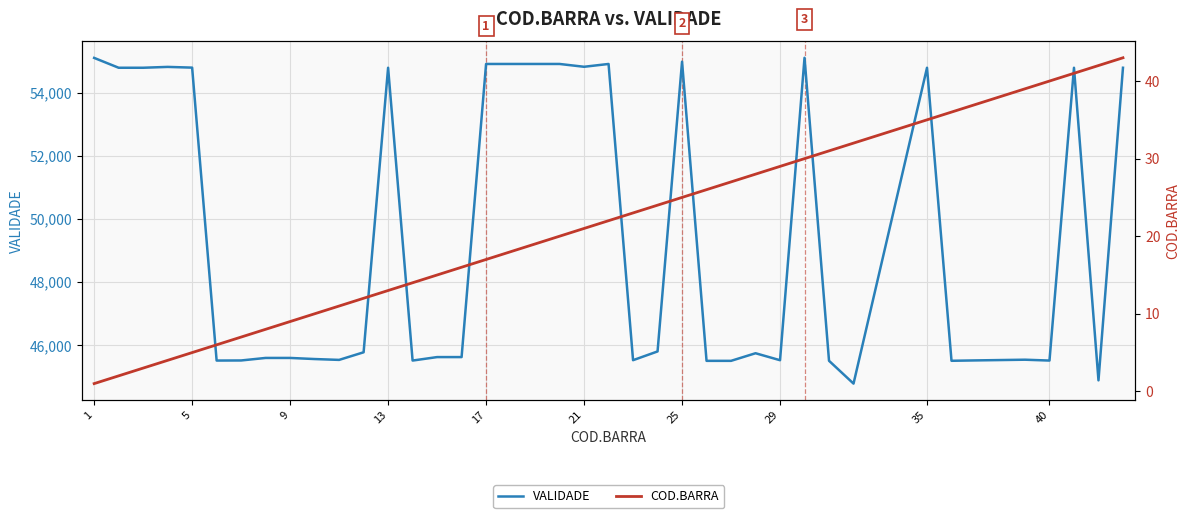

What is the greatest value displayed?

55105